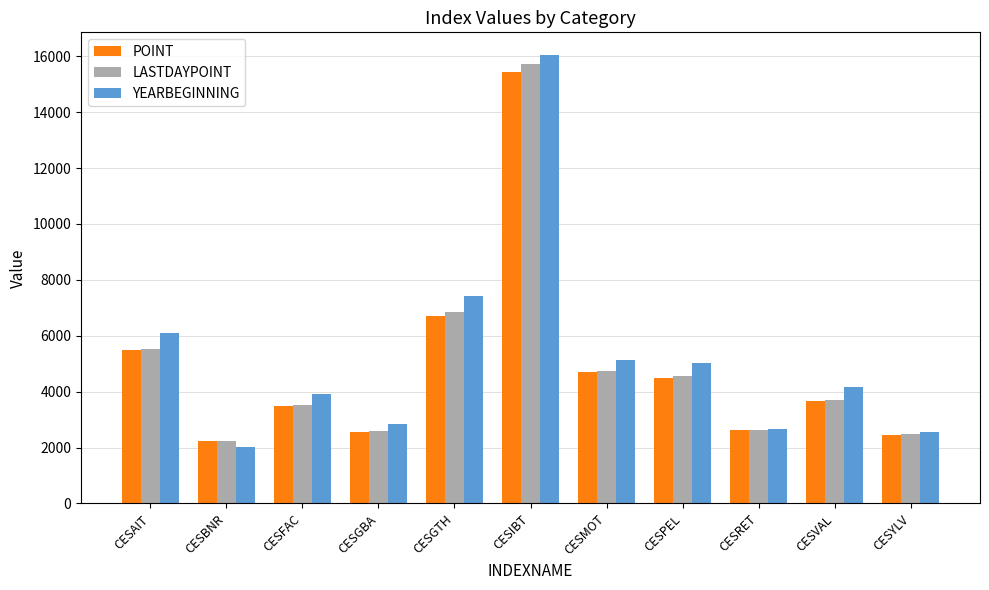

What position from the right is CESIBT?

6